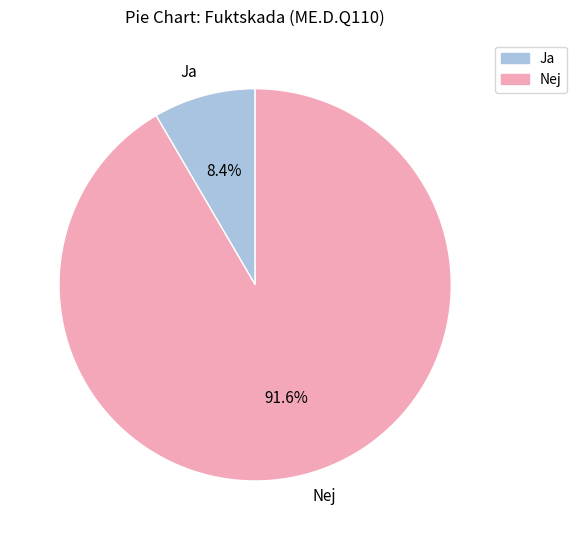

Combined, what portion of the pie is Ja and Nej?

100.0%